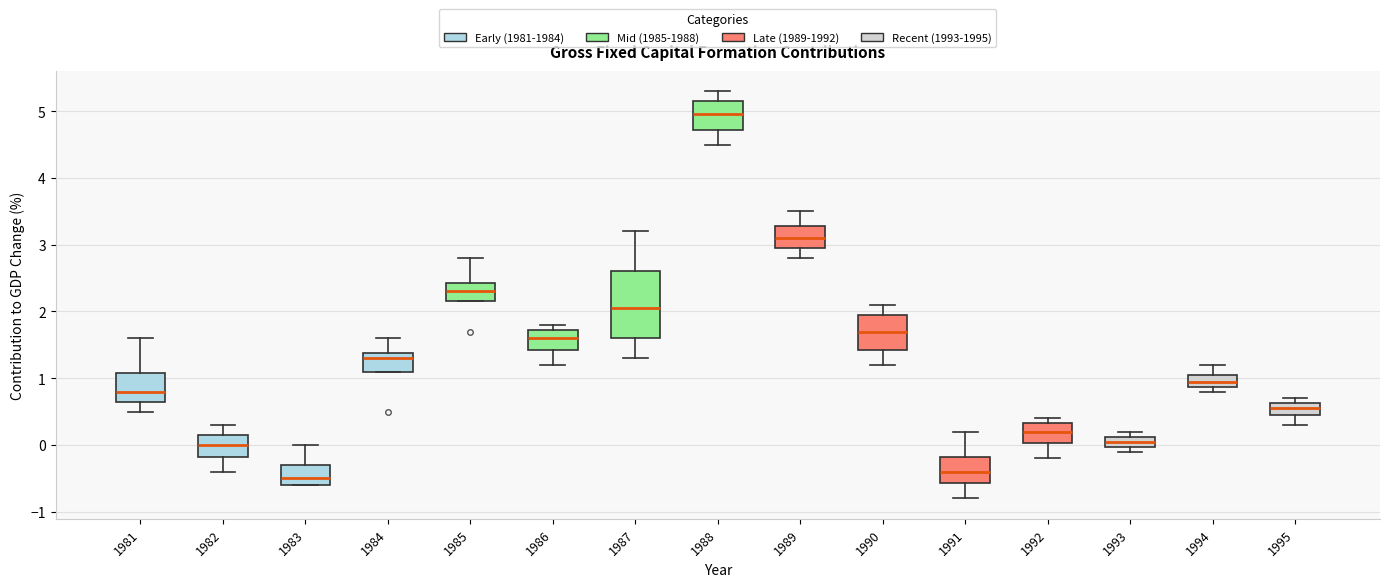

Where does the upper whisker of the box at x = 1989 end on the y-axis? The values are not printed on the chart, so give them approximately, as read against the axis.

3.5